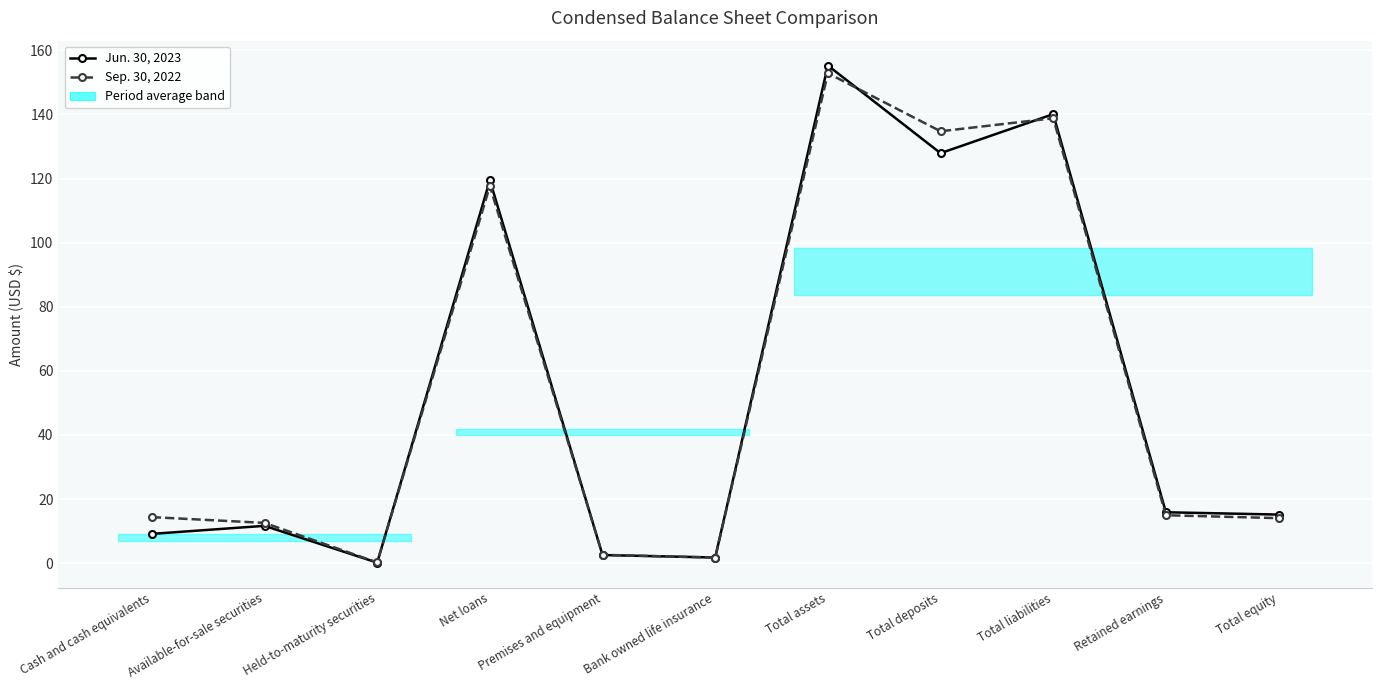

Count the number of categories in the chart.

11